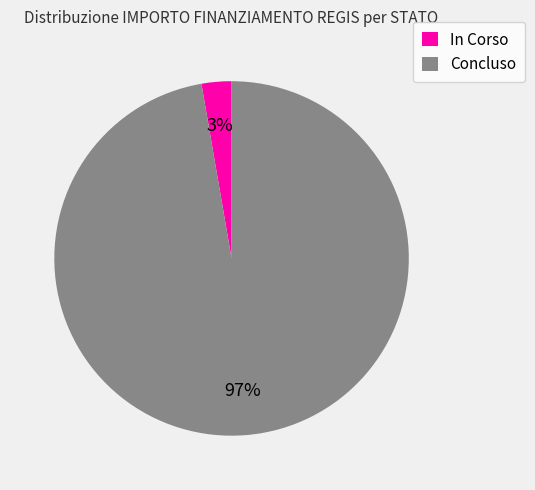

Combined, do In Corso and Concluso account for over 50%?

Yes